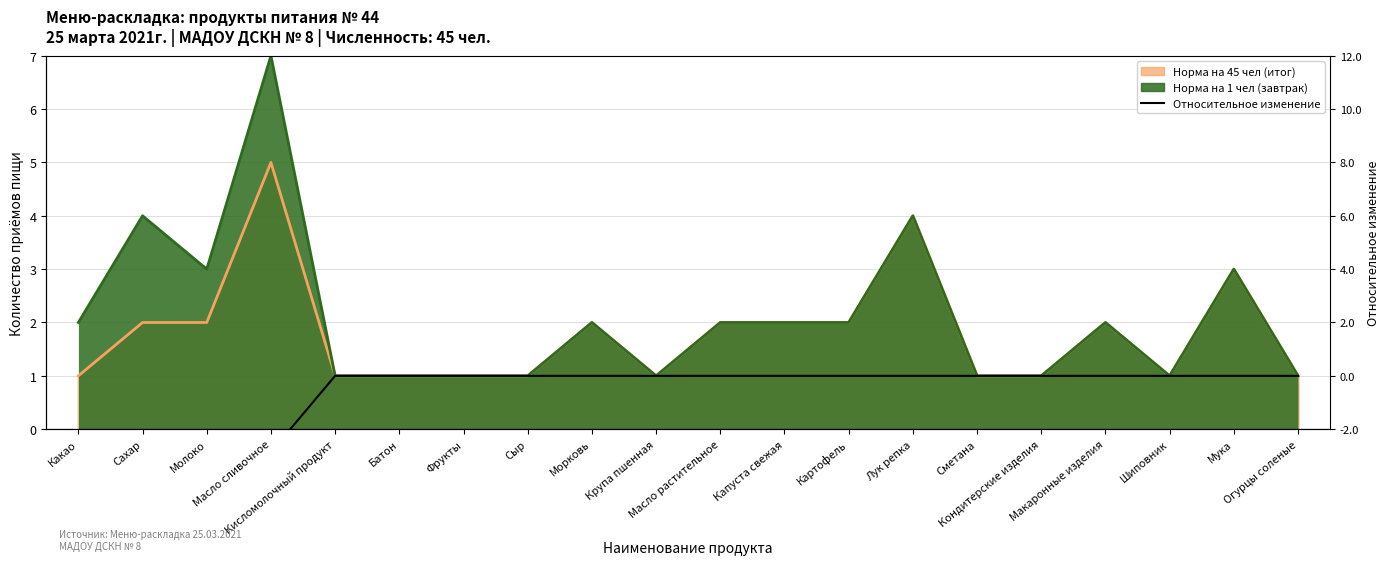

True or false: the data shows -4.2 at Масло сливочное.

False